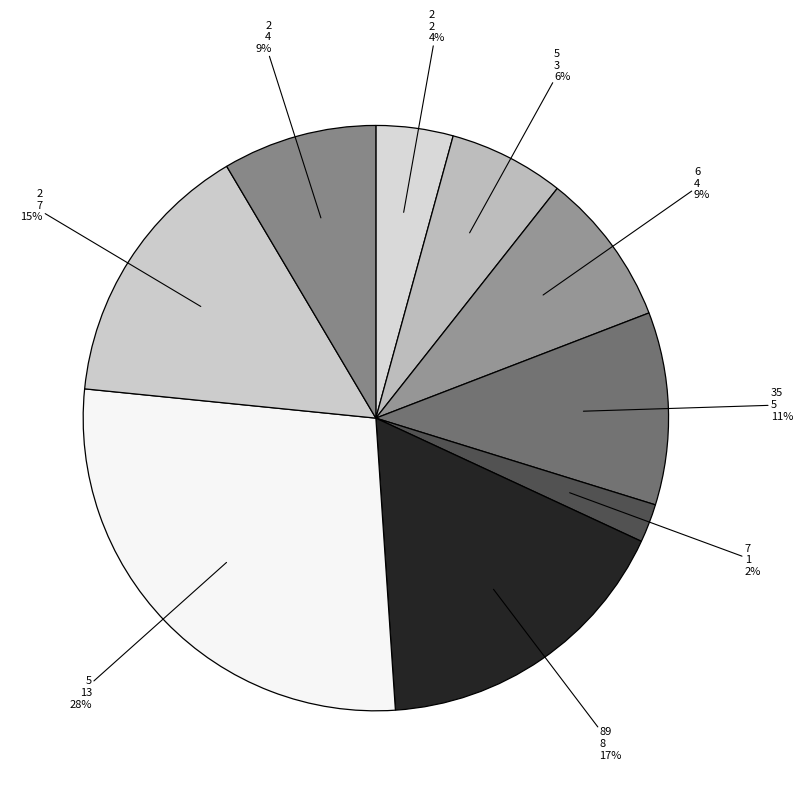

How many segments does this pie chart have?

9